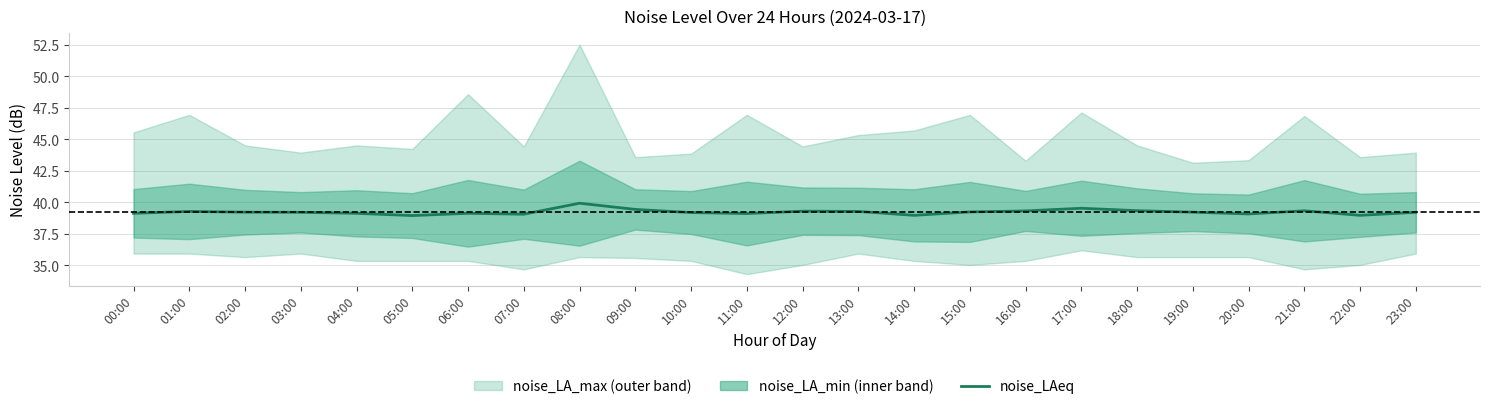

How many values are below 39?

3